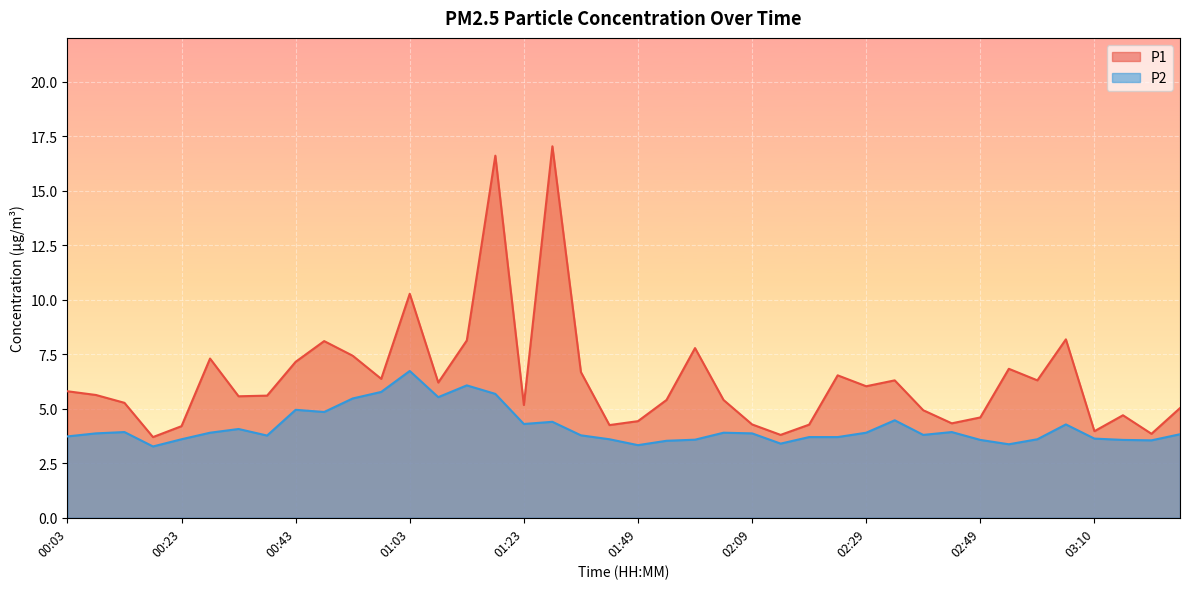

How many distinct data groups are displayed?

2